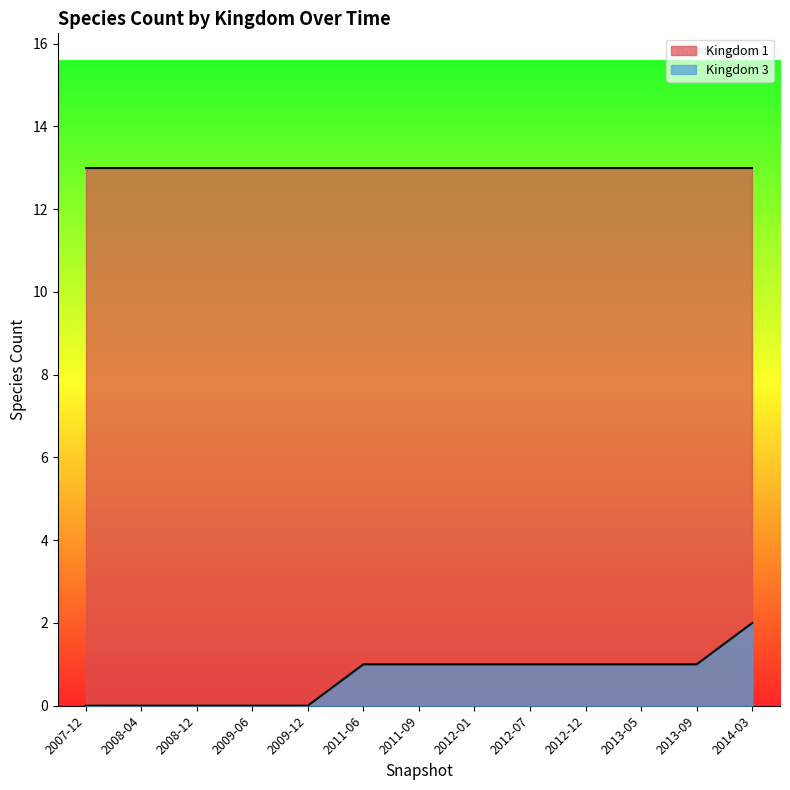

At which label is the value closest to 1?

2011-06